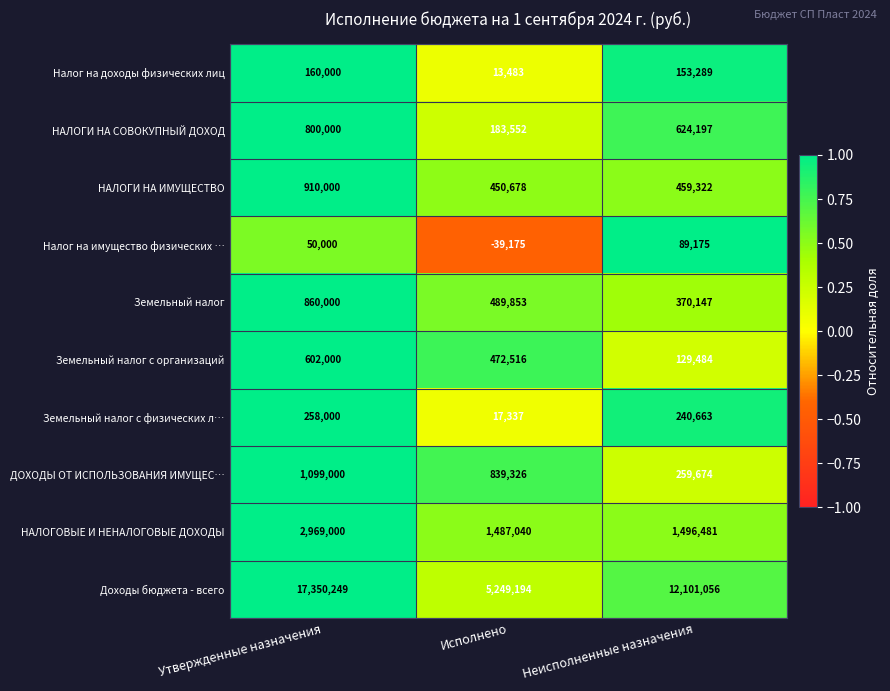

How many data points does each series have?

3